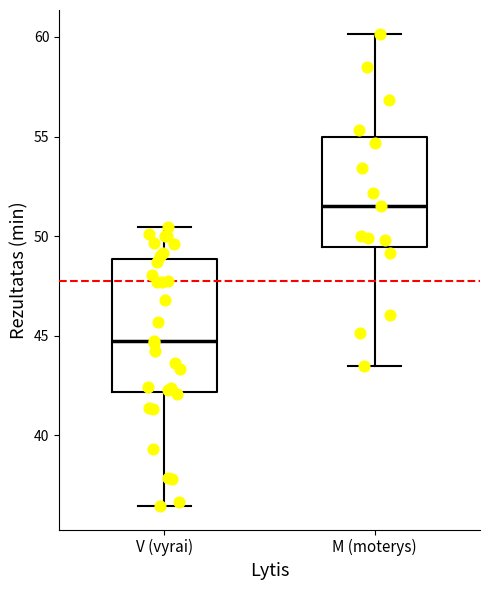

Where does the upper whisker of the box for V (vyrai) end on the y-axis? The values are not printed on the chart, so give them approximately, as read against the axis.

50.5